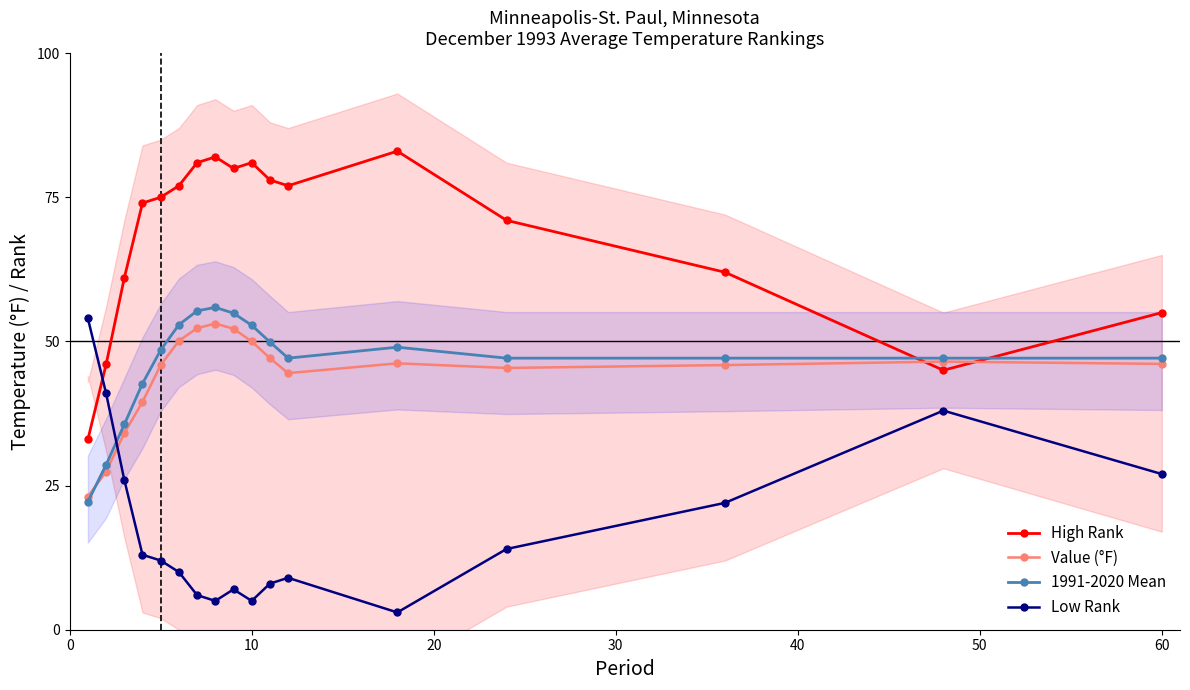

How many times do Low Rank and Value (°F) cross each other?

1